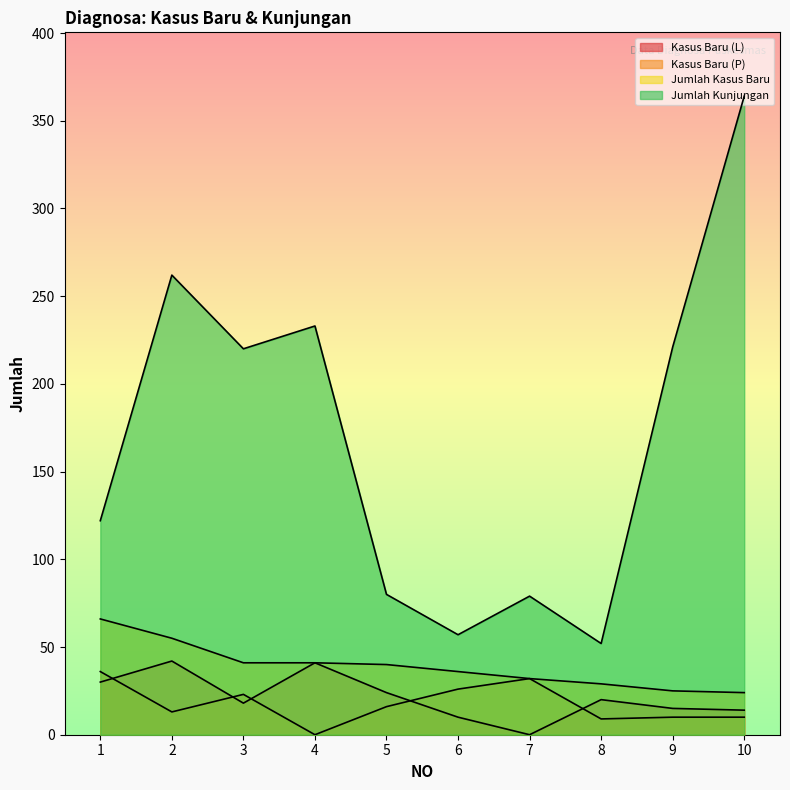

Which category has the highest value across all series?

10